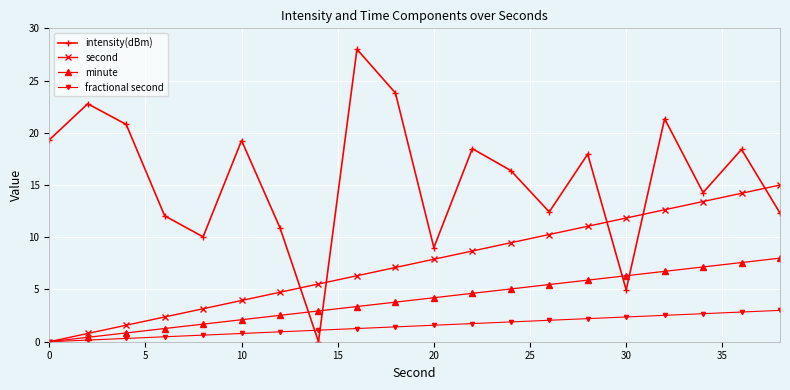

Which series has the widest spread of values?

intensity(dBm)